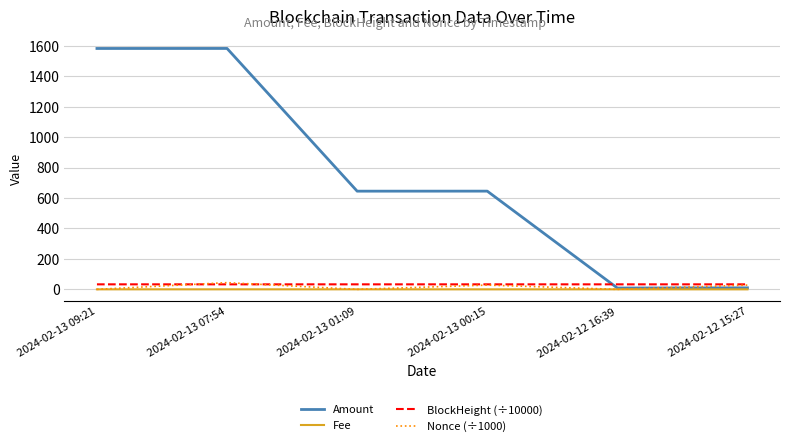

What is the spread (max minus min) of values at 2024-02-12 15:27?

32.9